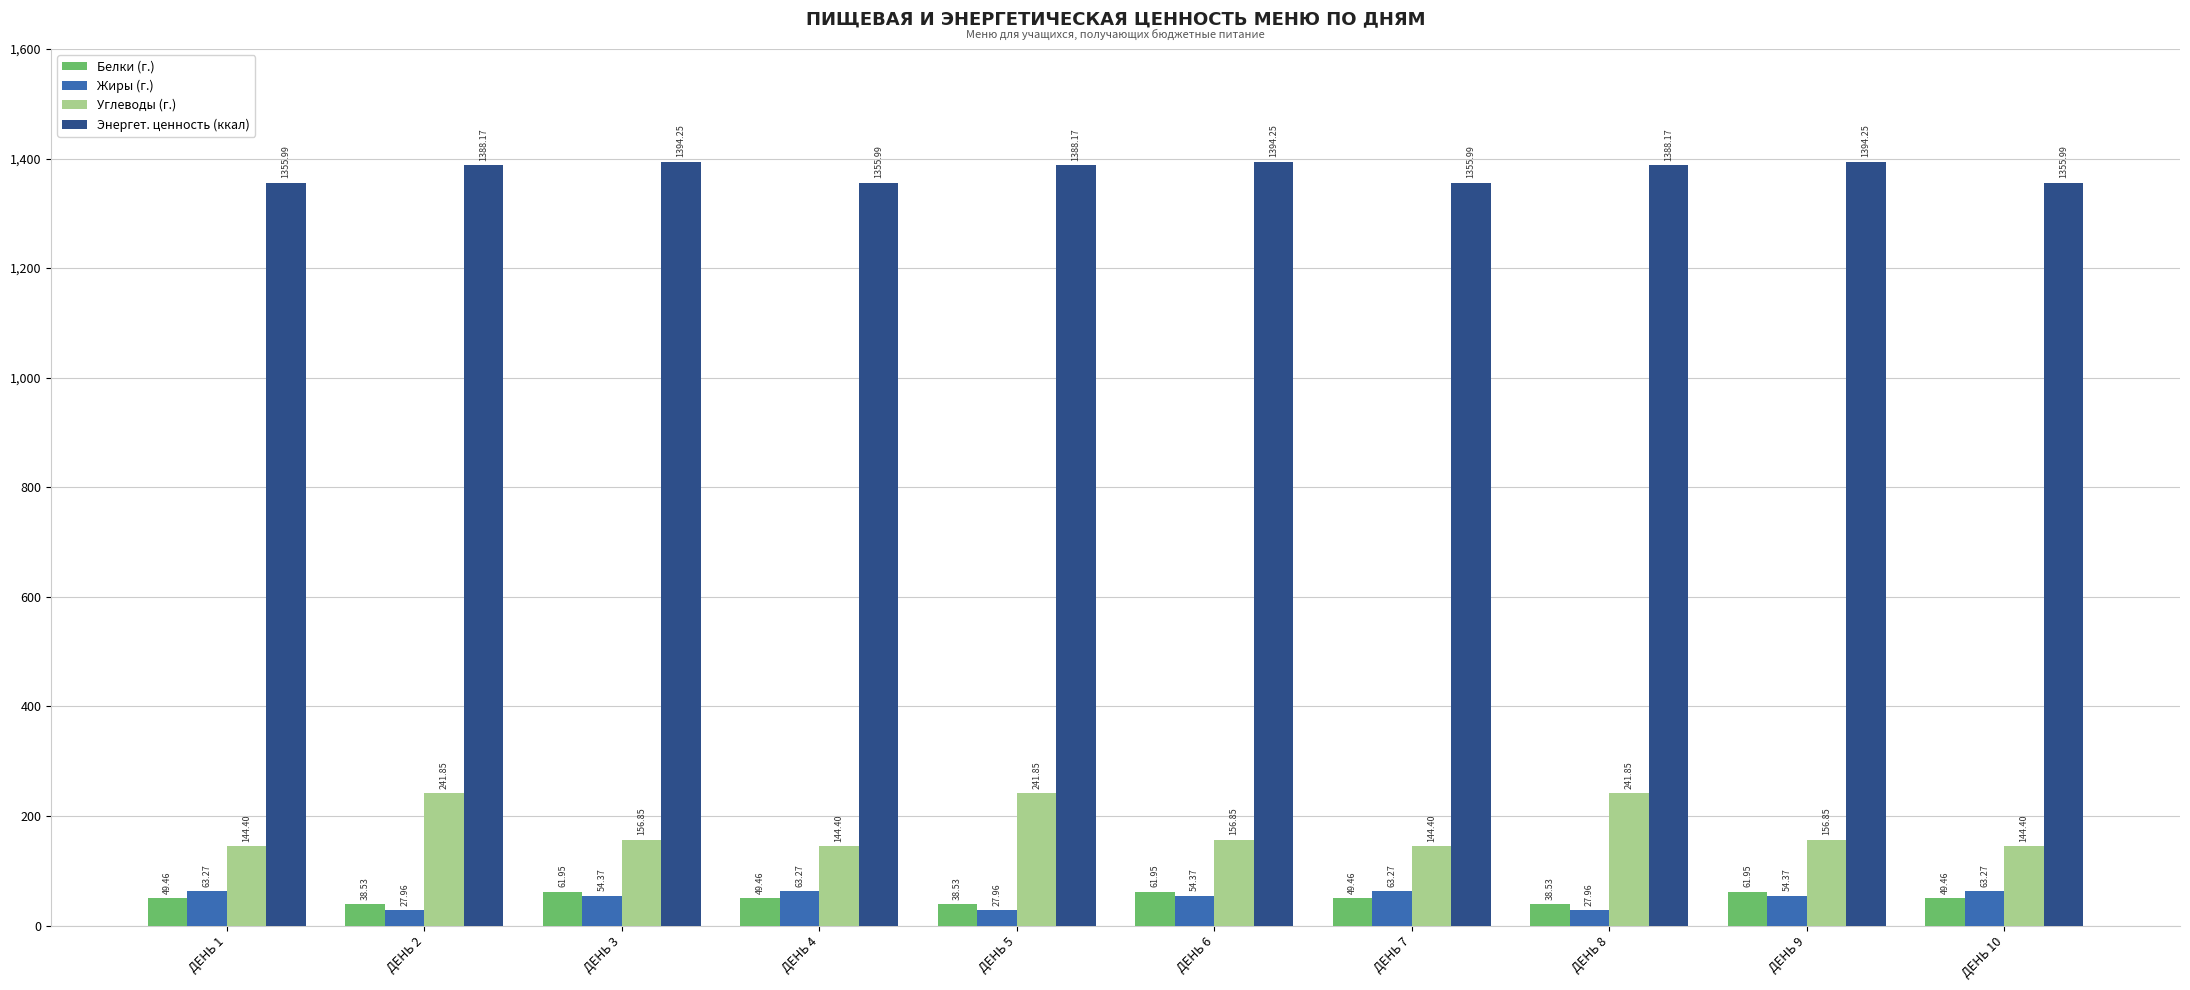

At how many categories does at least one series exceed 165?

10